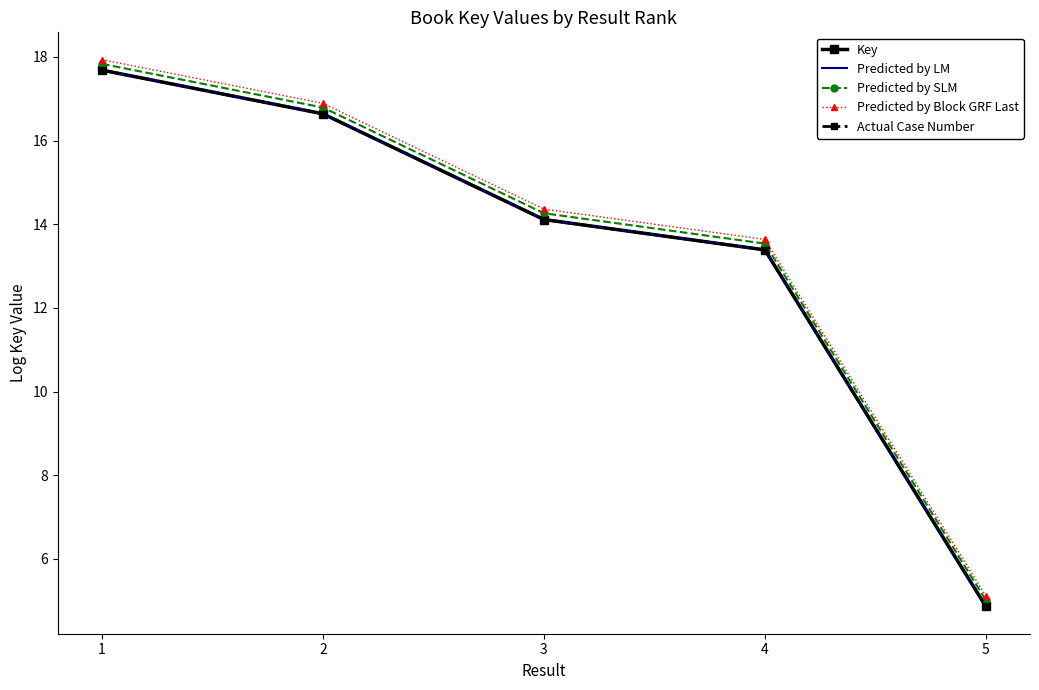

What is the minimum value for Predicted by SLM?

5.0